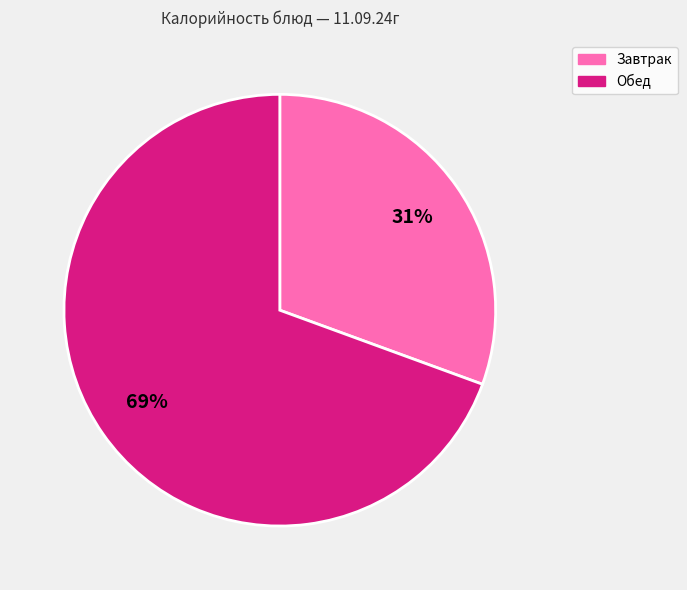

Does any single category account for the majority?

Yes